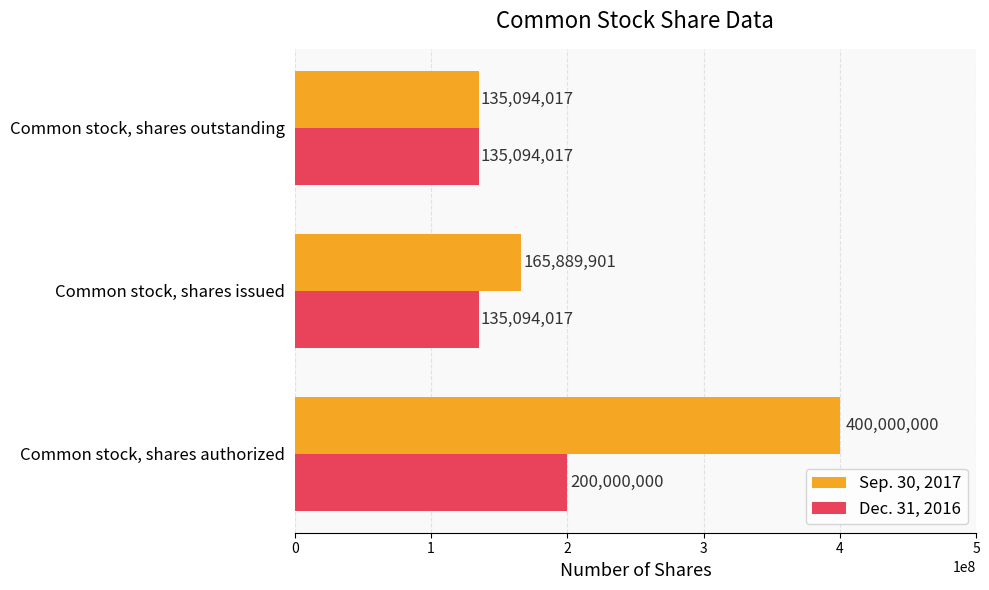

What is the total value across all series at Common stock, shares outstanding?

270188034